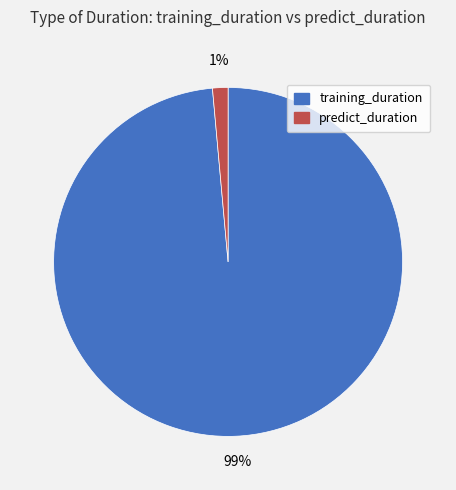

Between training_duration and predict_duration, which is larger?

training_duration